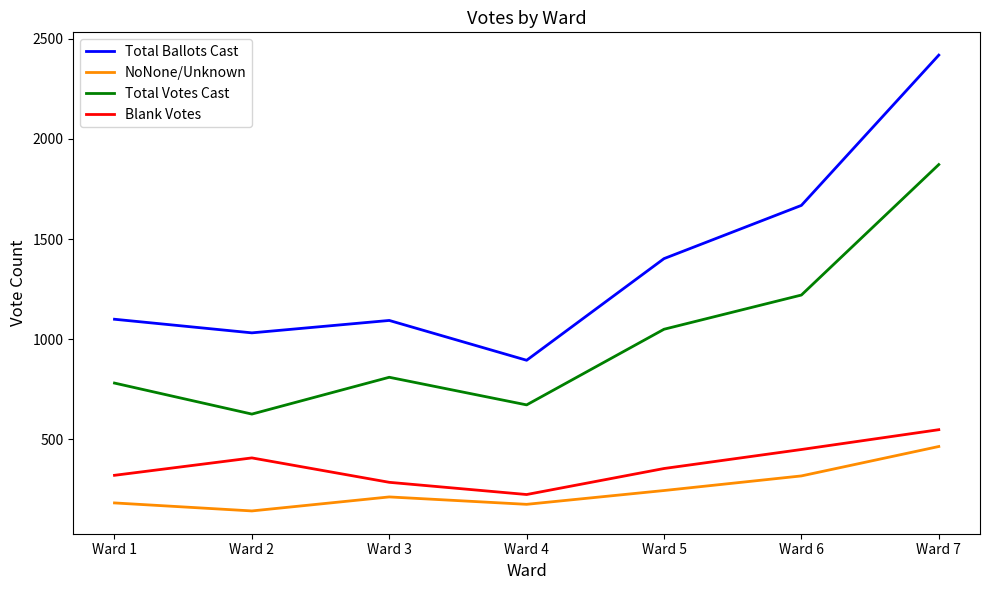

Count the Blank Votes values in the range 284 to 448.

5